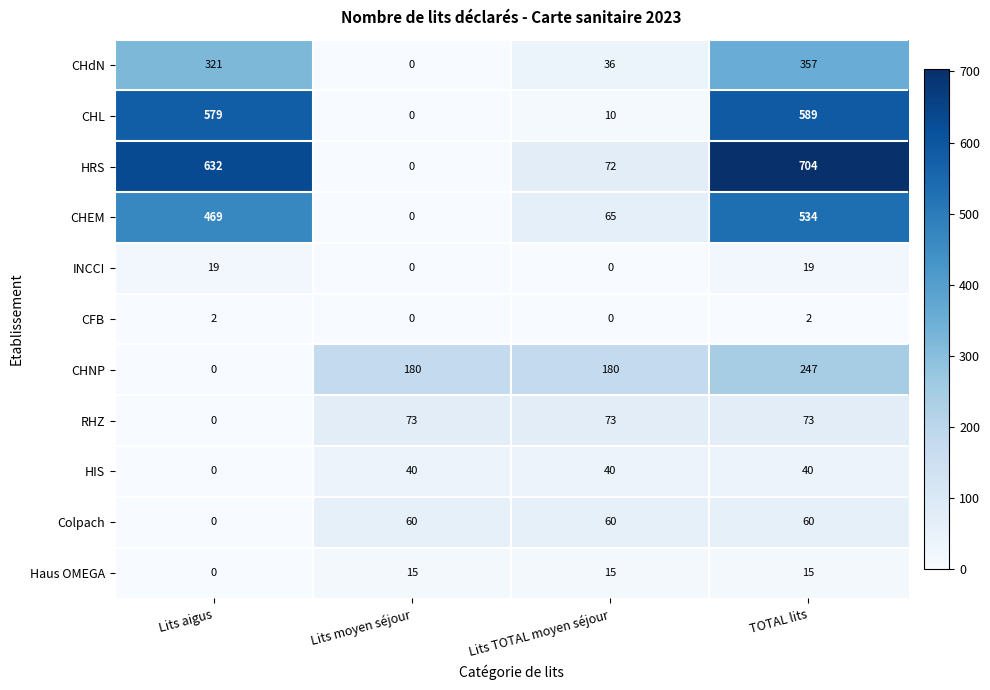

Which series has the widest spread of values?

HRS